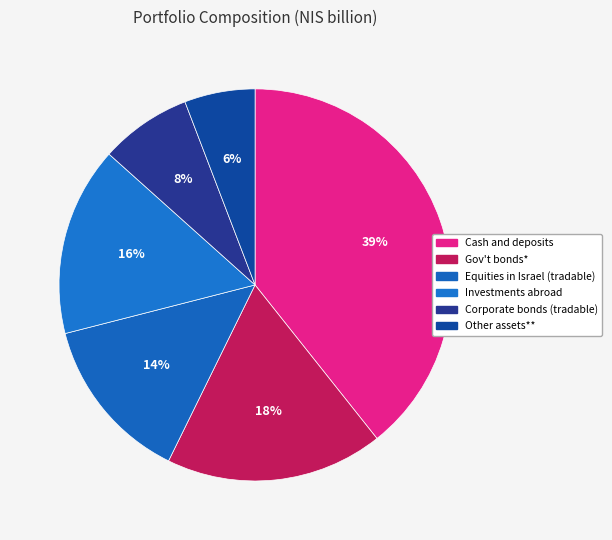

Is Other assets** the majority of the pie?

No